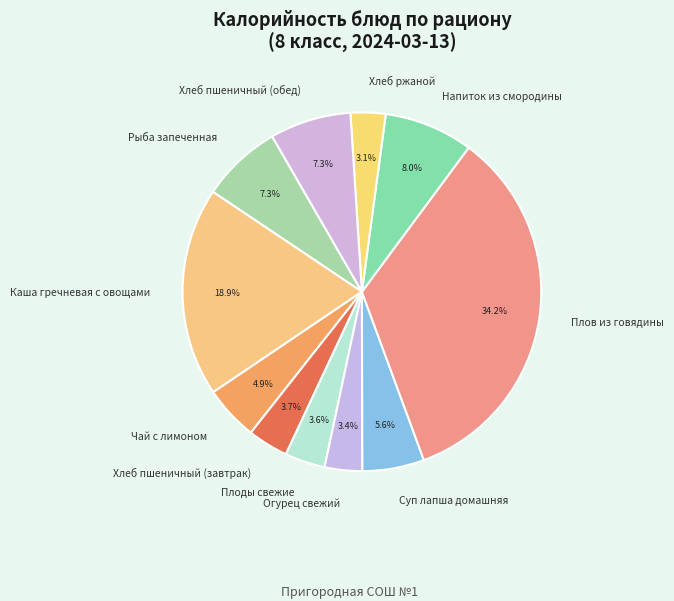

Is Огурец свежий the majority of the pie?

No